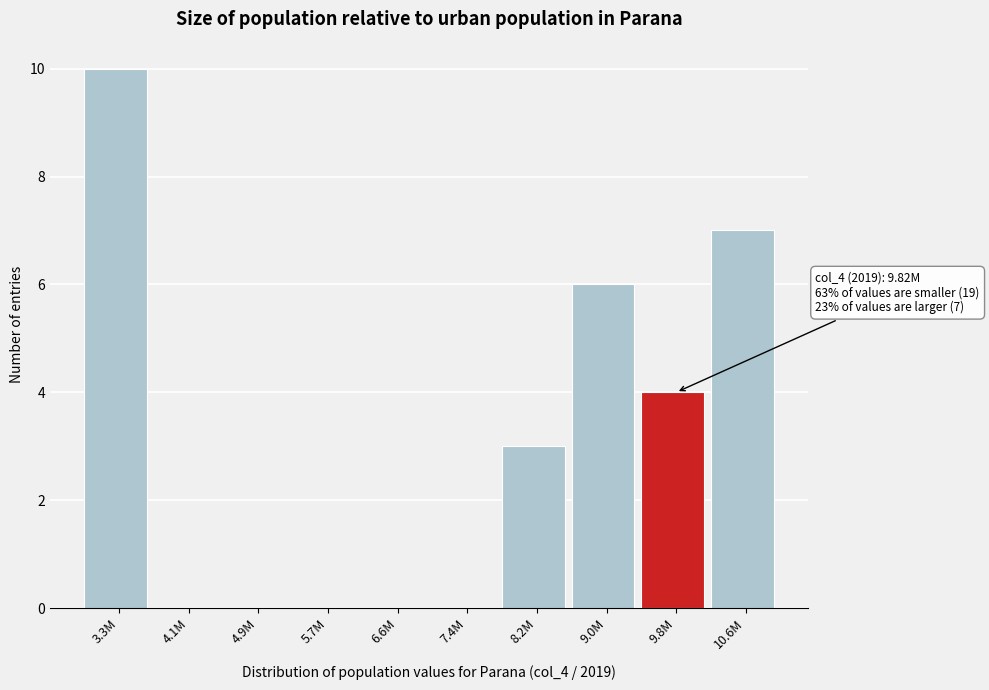

Reading left to right, extract all data points from this chart.

3.3M=10	4.1M=0	4.9M=0	5.7M=0	6.6M=0	7.4M=0	8.2M=3	9.0M=6	9.8M=4	10.6M=7